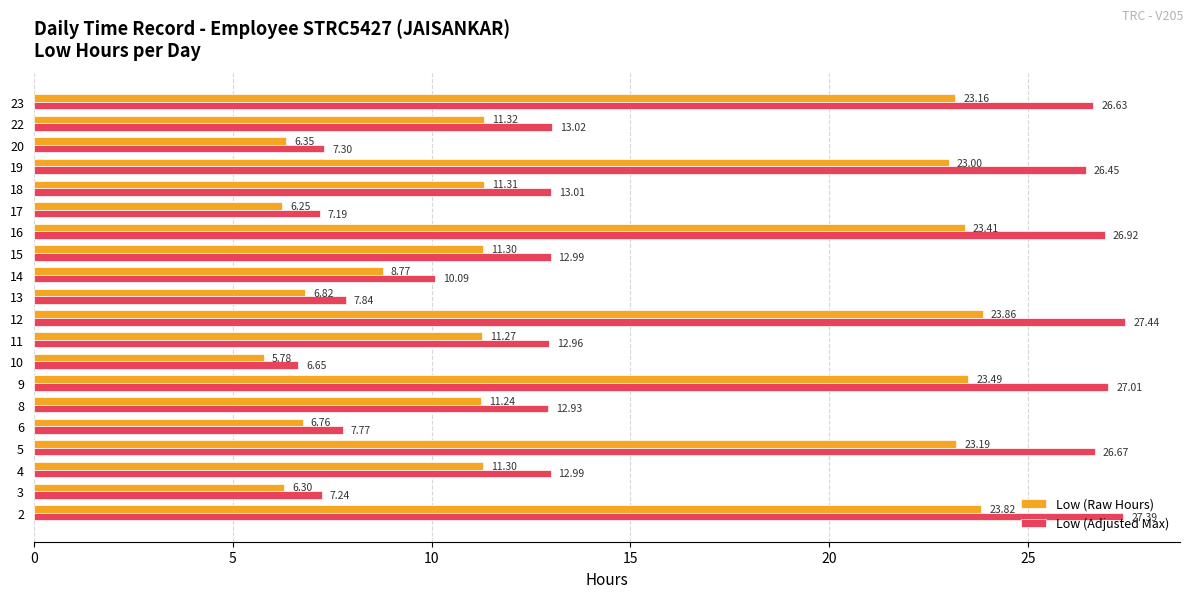

Which series changed the most between 4 and 6?

Low (Adjusted Max)